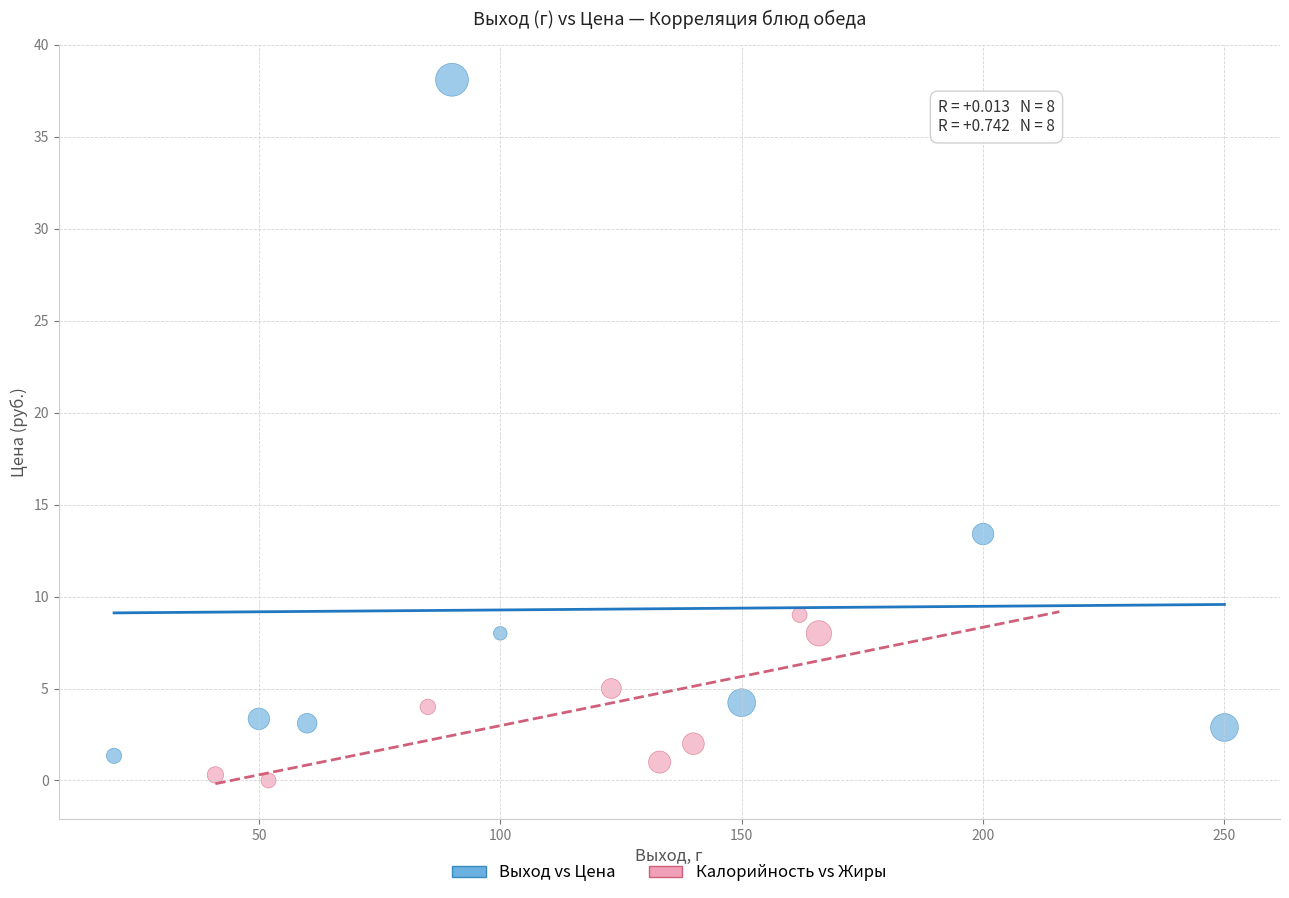

What are all the series names shown in the legend?

Выход vs Цена, Калорийность vs Жиры